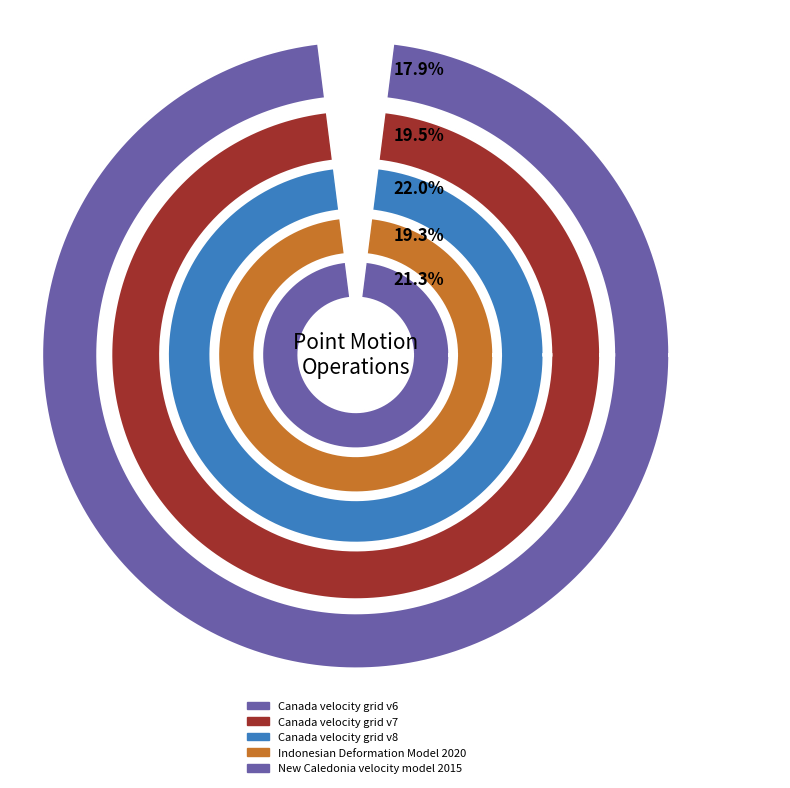

Approximately how many times larger is the value at Canada velocity grid v6 compared to Canada velocity grid v8?

0.8